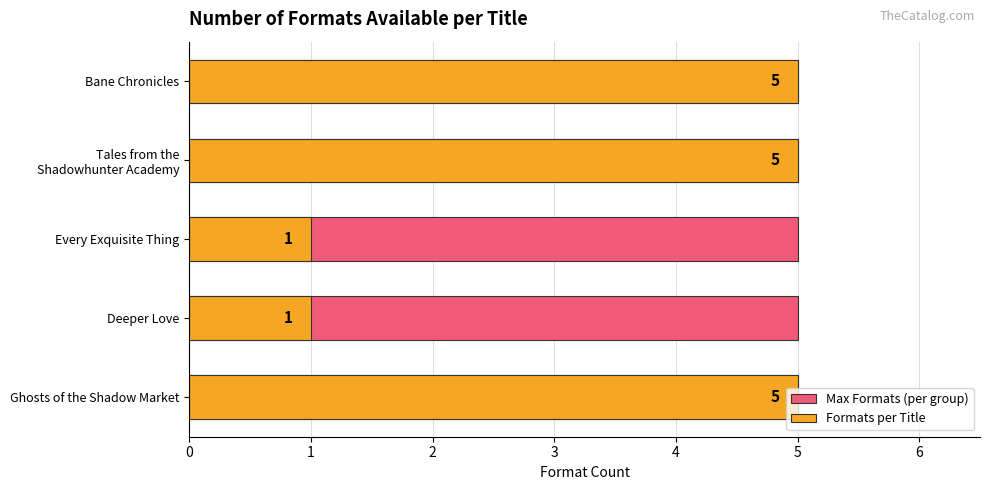

How many groups of bars are there?

5